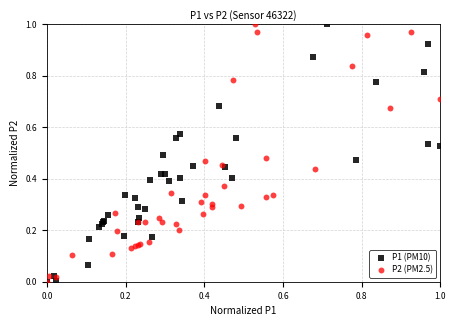

What are all the series names shown in the legend?

P1 (PM10), P2 (PM2.5)